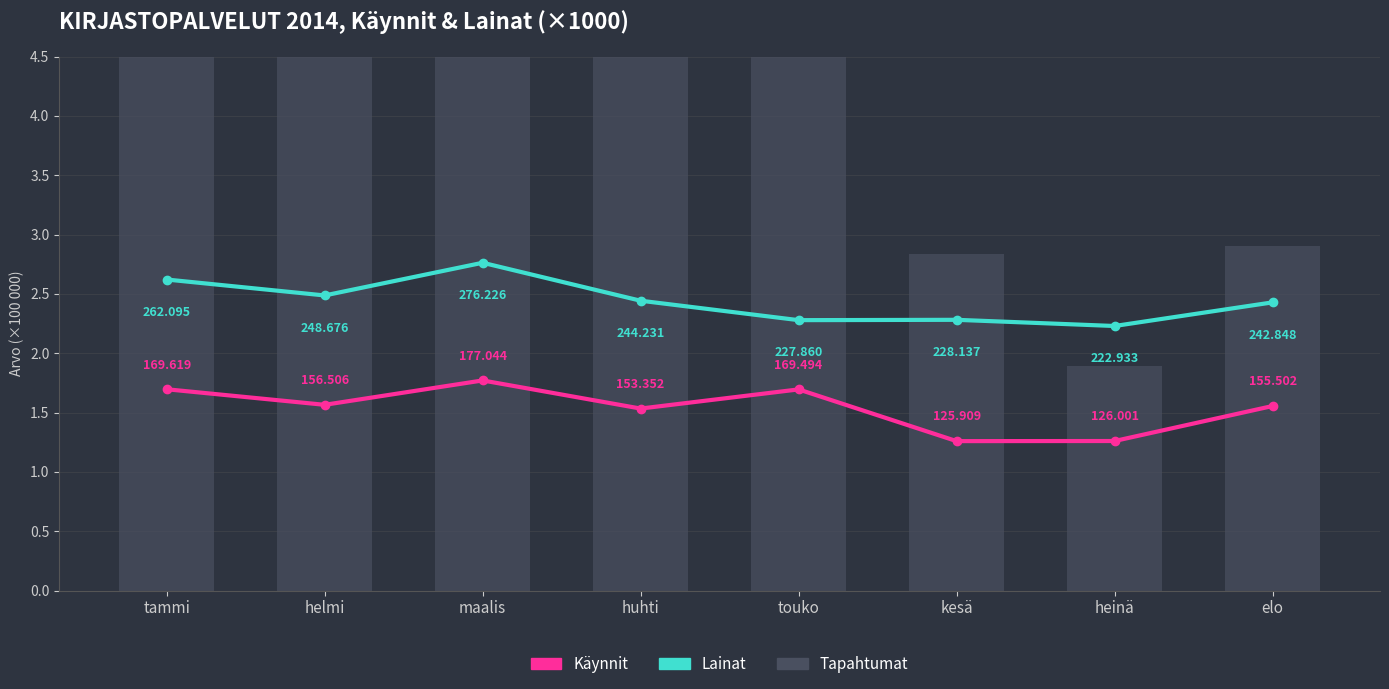

What is the label of the 6th bar from the right?

maalis